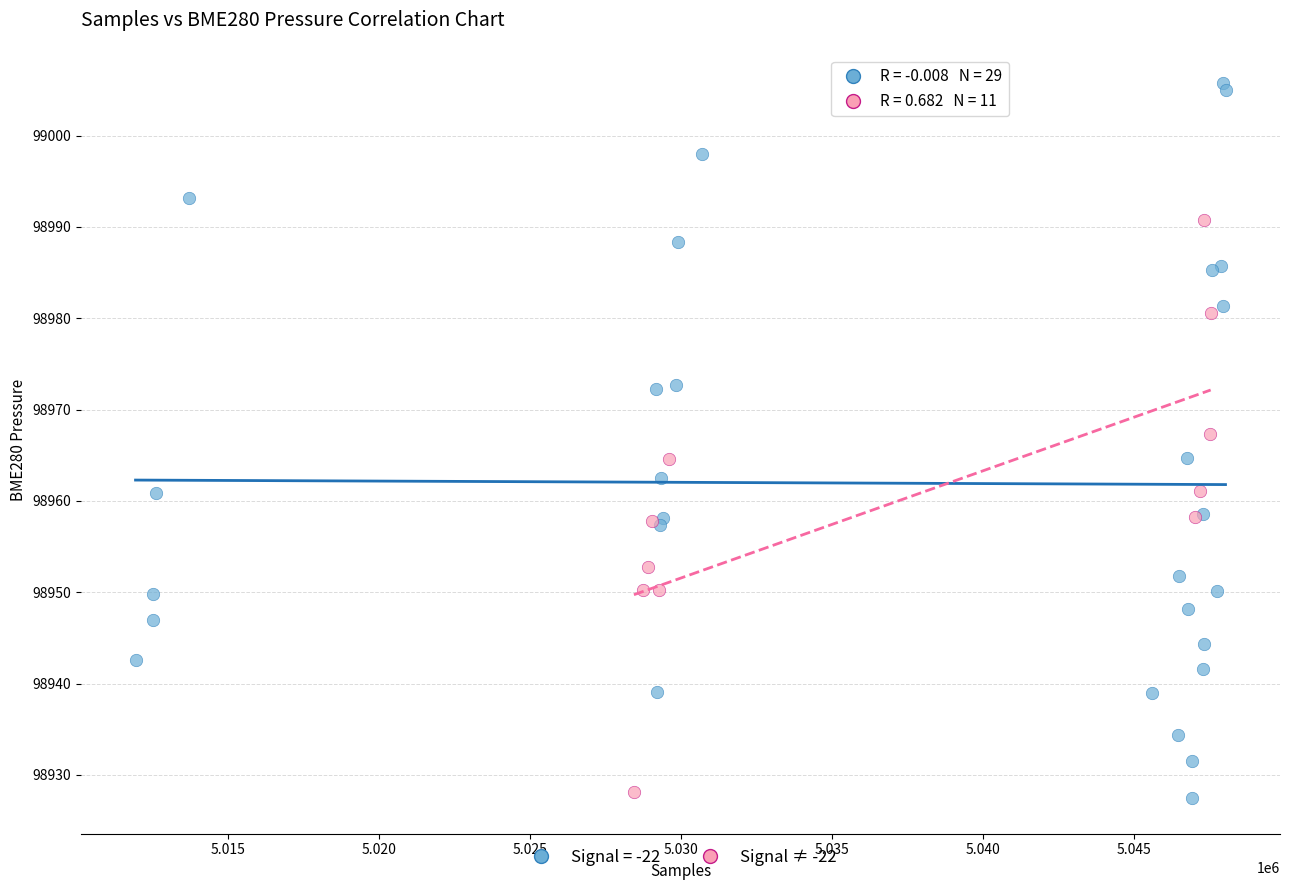

Which series has the largest Y range (max minus min)?

Signal = -22